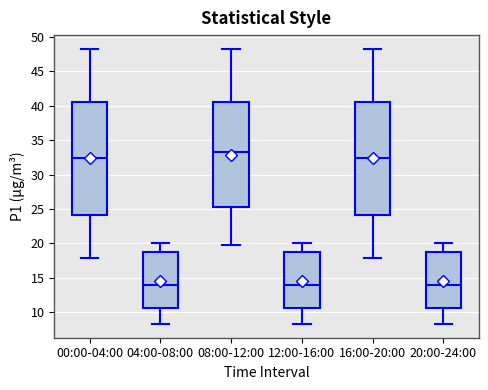

Where is the upper edge of the box for 20:00-24:00 on the y-axis? The values are not printed on the chart, so give them approximately, as read against the axis.

18.5